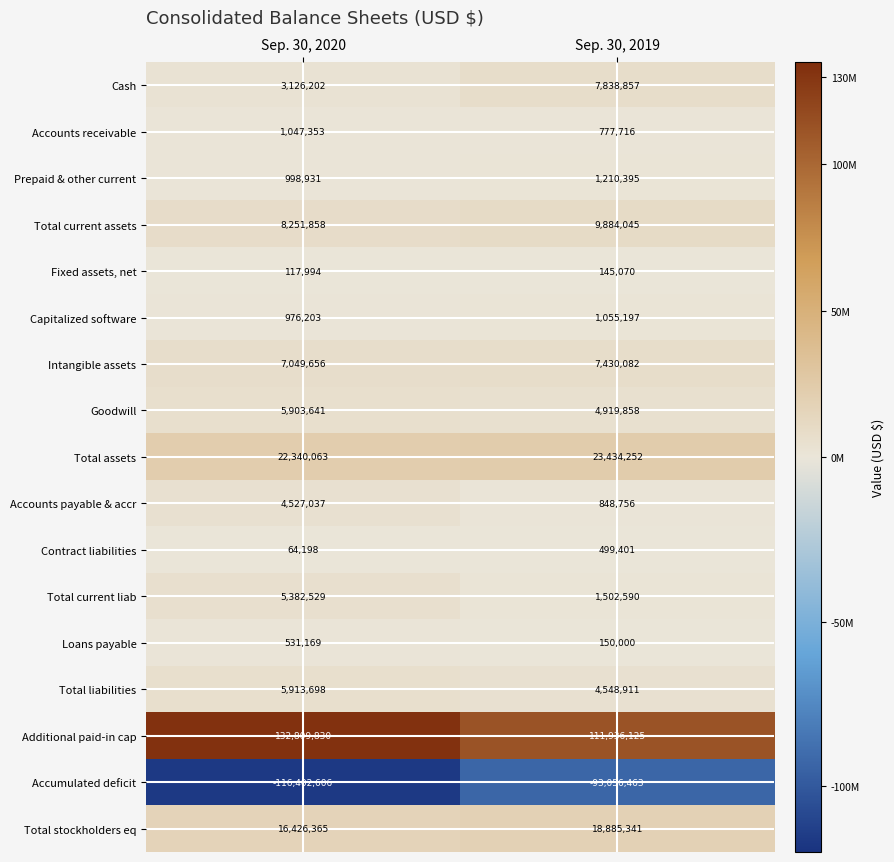

Is it true that Accumulated deficit equals -93056463 at Sep. 30, 2019?

True